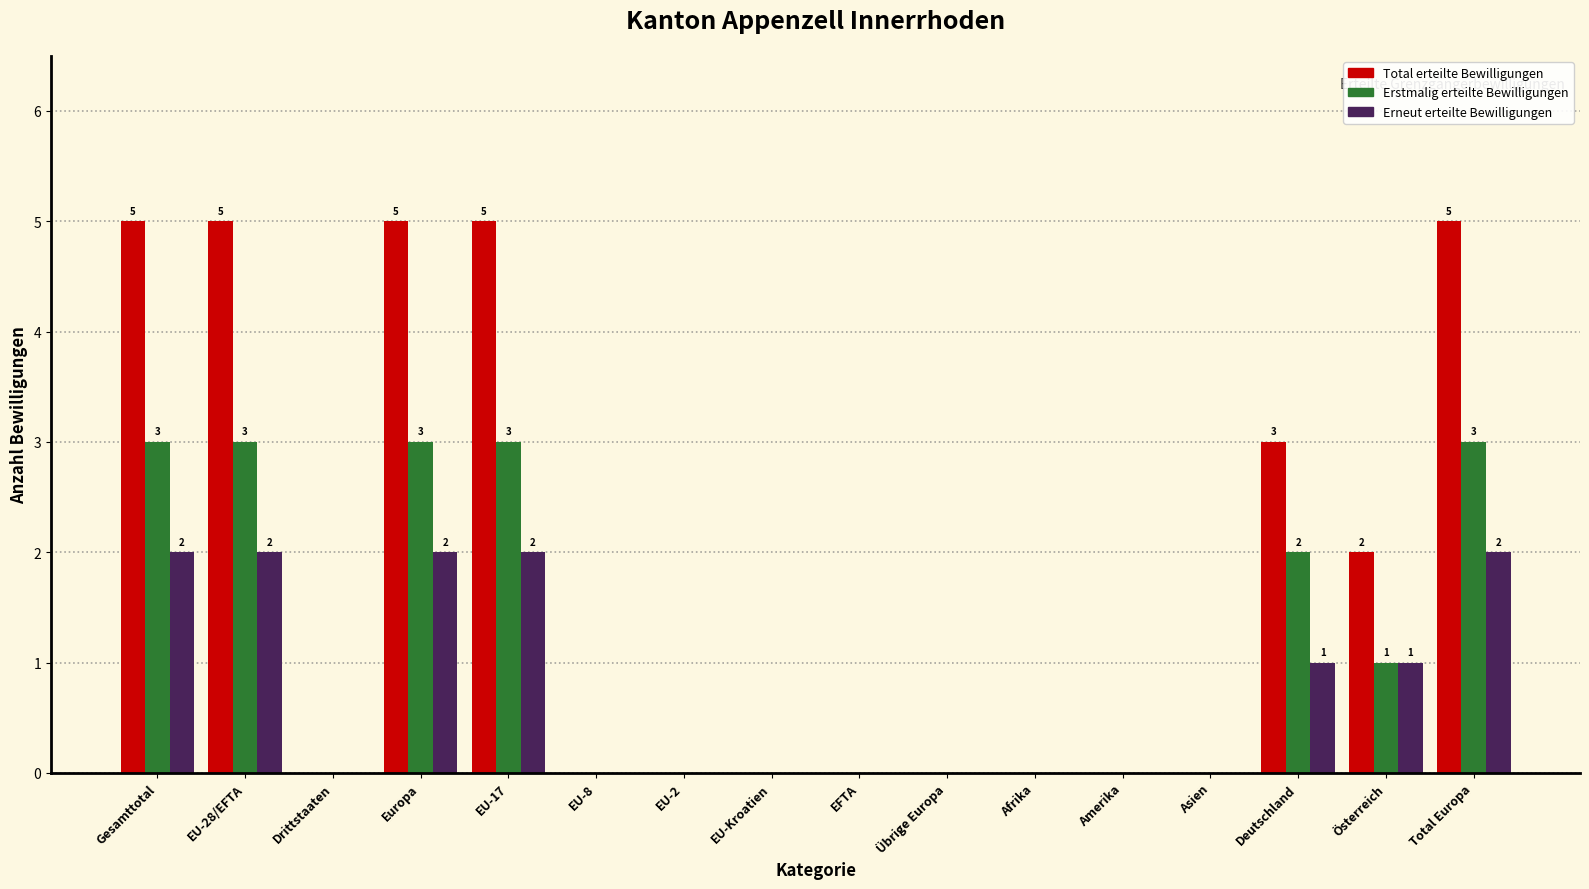

What is the maximum value shown in the chart?

5